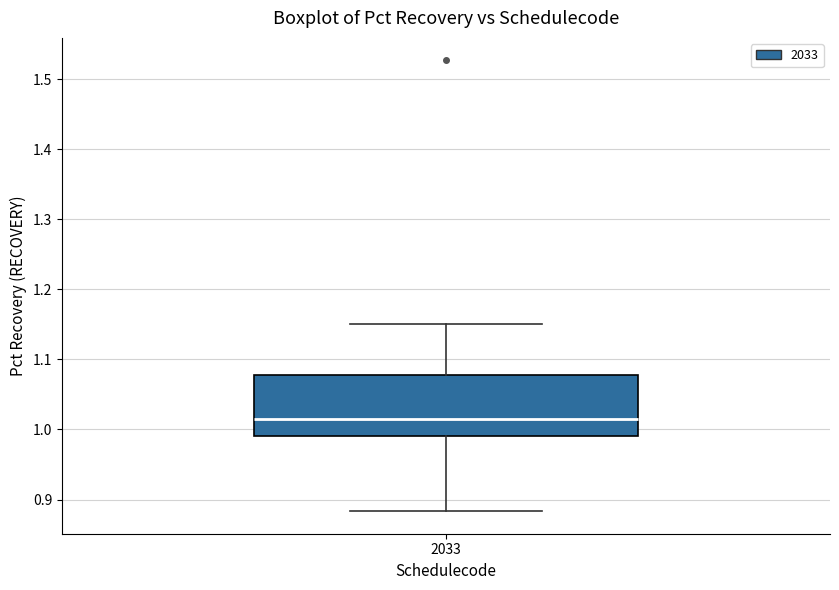

Where does the median line of the box at x = 2033 sit on the y-axis? The values are not printed on the chart, so give them approximately, as read against the axis.

1.01